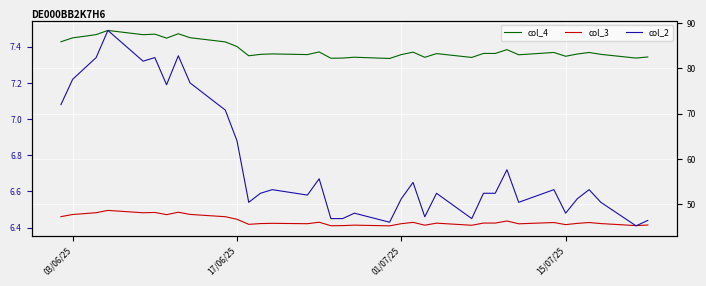

Which series has the largest range (max minus min)?

col_4